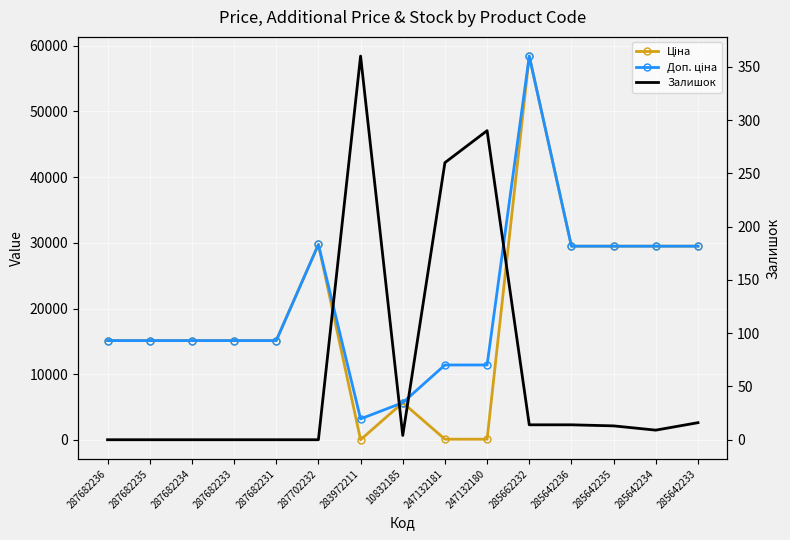

Rank the series at 247132181 from highest to lowest value.

Доп. ціна, Залишок, Ціна